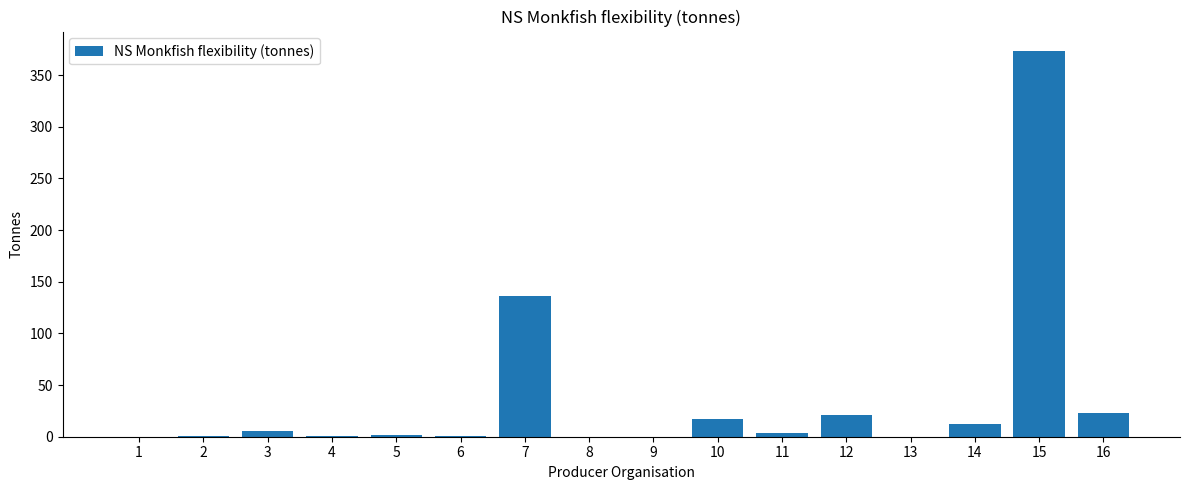

What is the sum of all values?

596.4